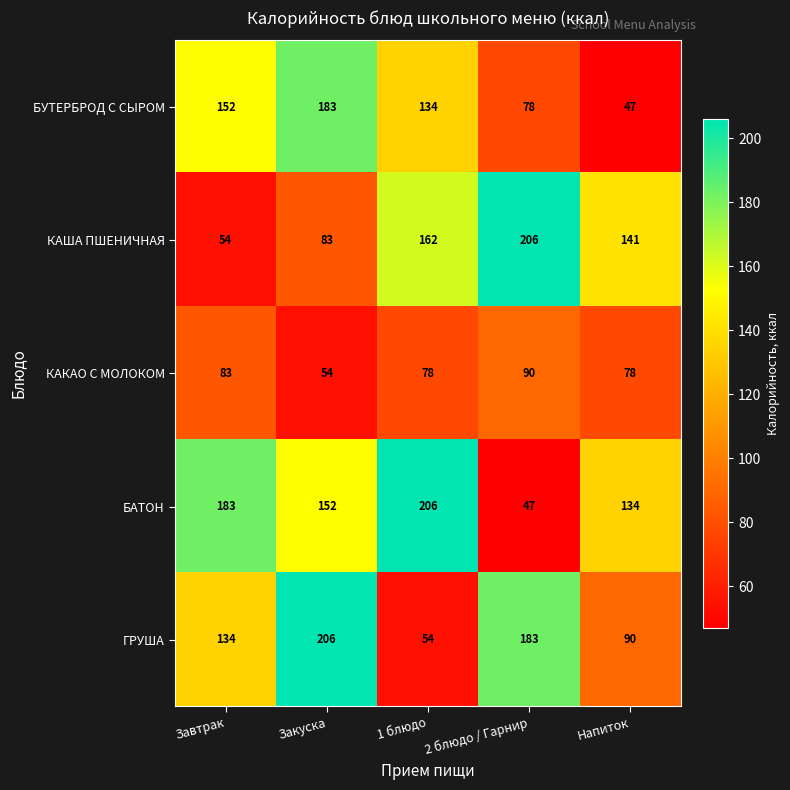

What is the maximum value shown in the chart?

206